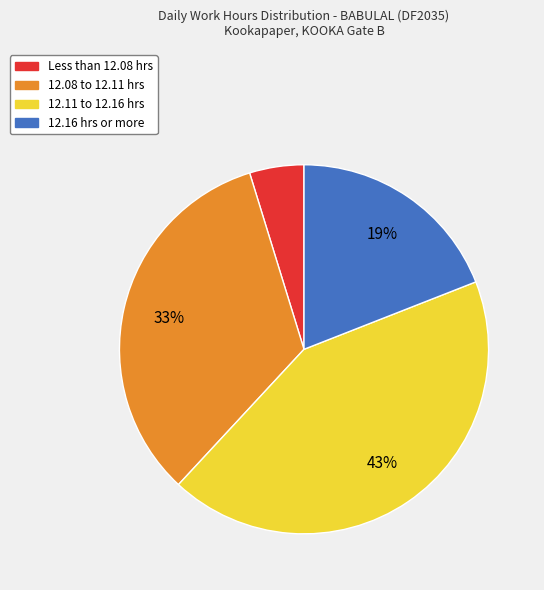

To the nearest percent, what is the average slice percentage?

25%